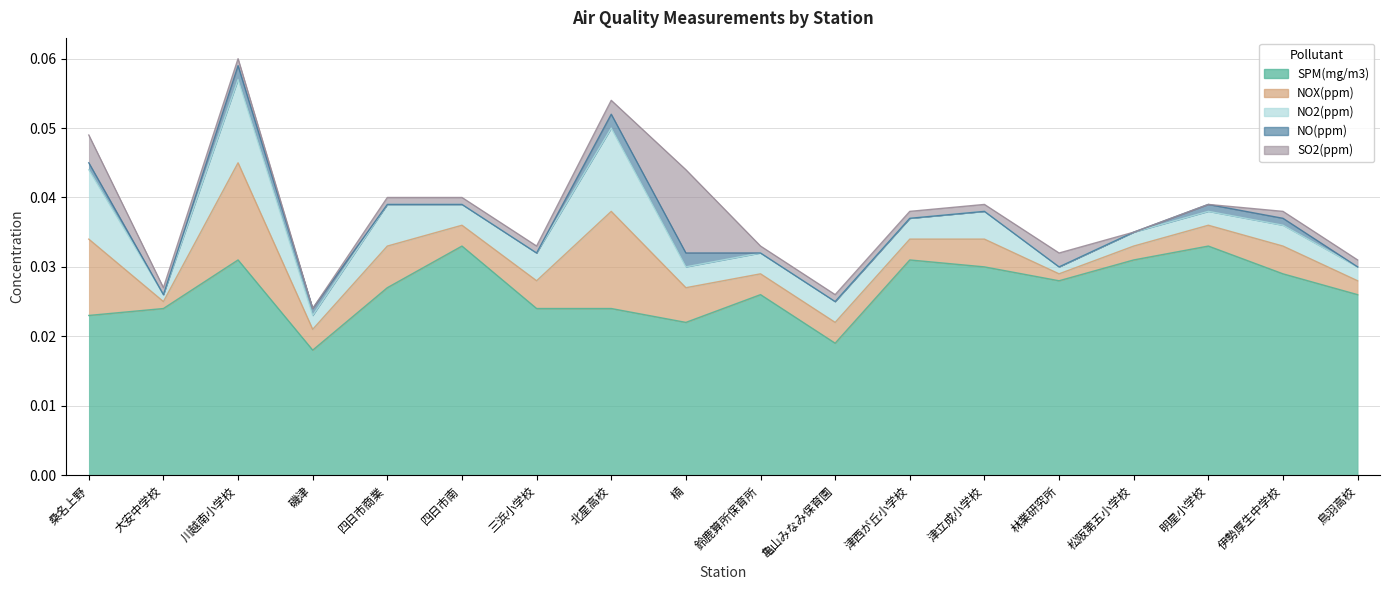

Reading right to left, transcribe all the data shown in this chart.

SPM(mg/m3): 鳥羽高校=0.0	伊勢厚生中学校=0.0	明星小学校=0.0	松阪第五小学校=0.0	林業研究所=0.0	津立成小学校=0.0	津西が丘小学校=0.0	亀山みなみ保育園=0.0	鈴鹿算所保育所=0.0	楠=0.0	北星高校=0.0	三浜小学校=0.0	四日市南=0.0	四日市商業=0.0	磯津=0.0	川越南小学校=0.0	大安中学校=0.0	桑名上野=0.0
NOX(ppm): 鳥羽高校=0.0	伊勢厚生中学校=0.0	明星小学校=0.0	松阪第五小学校=0.0	林業研究所=0.0	津立成小学校=0.0	津西が丘小学校=0.0	亀山みなみ保育園=0.0	鈴鹿算所保育所=0.0	楠=0.0	北星高校=0.0	三浜小学校=0.0	四日市南=0.0	四日市商業=0.0	磯津=0.0	川越南小学校=0.0	大安中学校=0.0	桑名上野=0.0
NO2(ppm): 鳥羽高校=0.0	伊勢厚生中学校=0.0	明星小学校=0.0	松阪第五小学校=0.0	林業研究所=0.0	津立成小学校=0.0	津西が丘小学校=0.0	亀山みなみ保育園=0.0	鈴鹿算所保育所=0.0	楠=0.0	北星高校=0.0	三浜小学校=0.0	四日市南=0.0	四日市商業=0.0	磯津=0.0	川越南小学校=0.0	大安中学校=0.0	桑名上野=0.0
NO(ppm): 鳥羽高校=0.0	伊勢厚生中学校=0.0	明星小学校=0.0	松阪第五小学校=0.0	林業研究所=0.0	津立成小学校=0.0	津西が丘小学校=0.0	亀山みなみ保育園=0.0	鈴鹿算所保育所=0.0	楠=0.0	北星高校=0.0	三浜小学校=0.0	四日市南=0.0	四日市商業=0.0	磯津=0.0	川越南小学校=0.0	大安中学校=0.0	桑名上野=0.0
SO2(ppm): 鳥羽高校=0.0	伊勢厚生中学校=0.0	明星小学校=0.0	松阪第五小学校=0.0	林業研究所=0.0	津立成小学校=0.0	津西が丘小学校=0.0	亀山みなみ保育園=0.0	鈴鹿算所保育所=0.0	楠=0.0	北星高校=0.0	三浜小学校=0.0	四日市南=0.0	四日市商業=0.0	磯津=0.0	川越南小学校=0.0	大安中学校=0.0	桑名上野=0.0